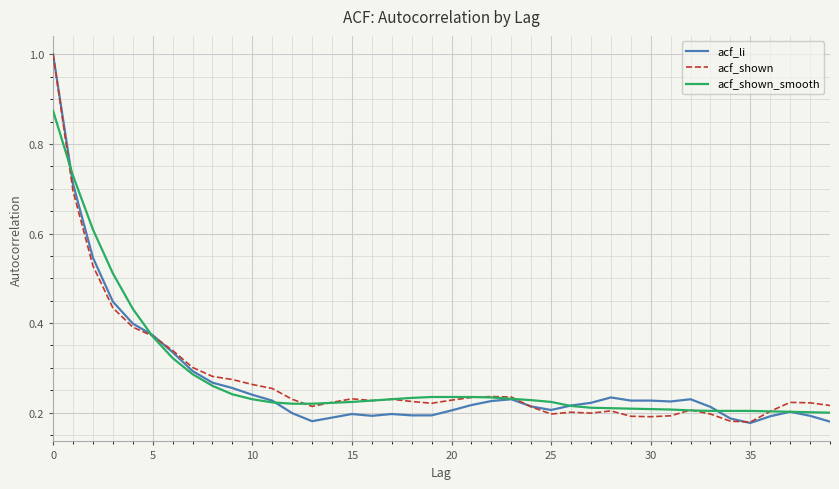

What is the maximum value shown in the chart?

1.0